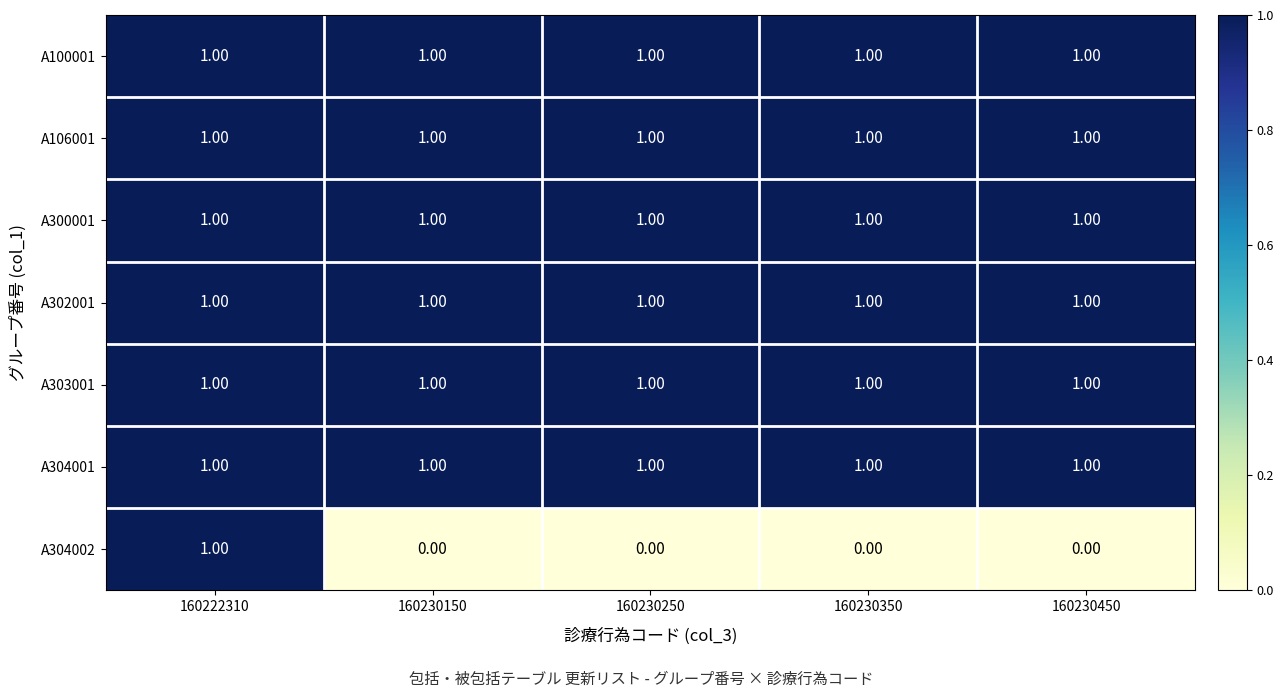

Which series has the widest spread of values?

A304002